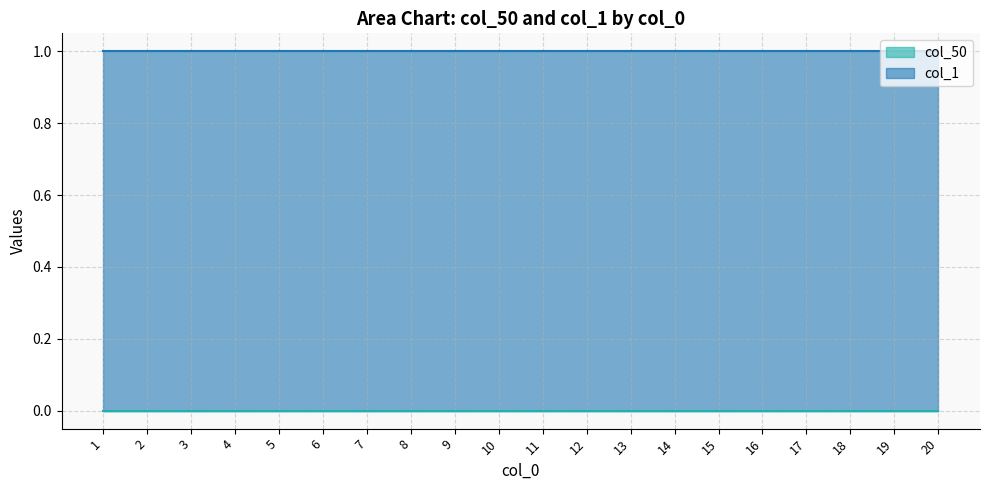

Between 11 and 5, which is larger?

11